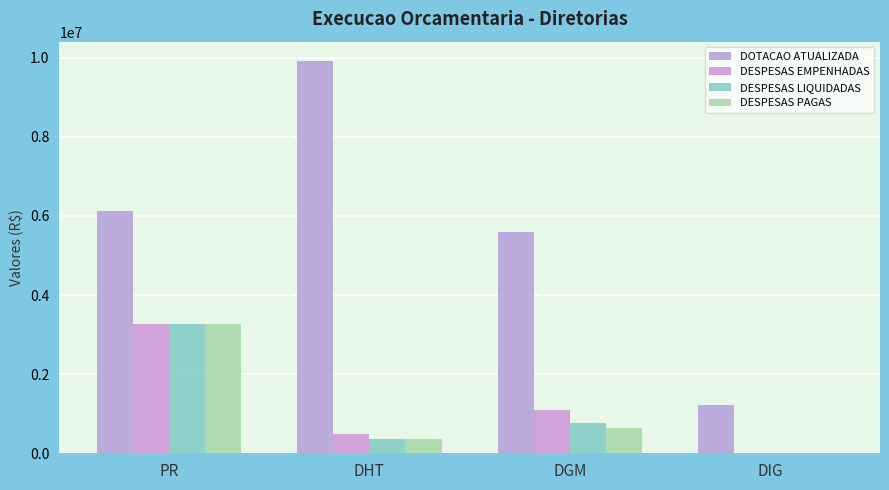

True or false: DESPESAS EMPENHADAS has a value of 3277792.0 at PR.

True